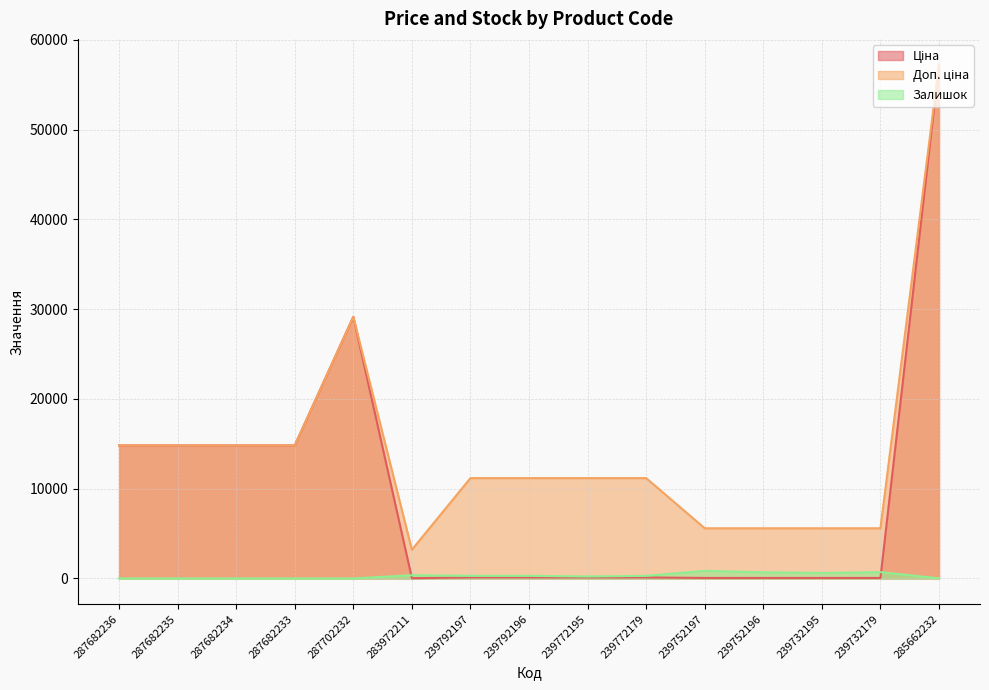

True or false: Ціна and Доп. ціна cross at least once.

False